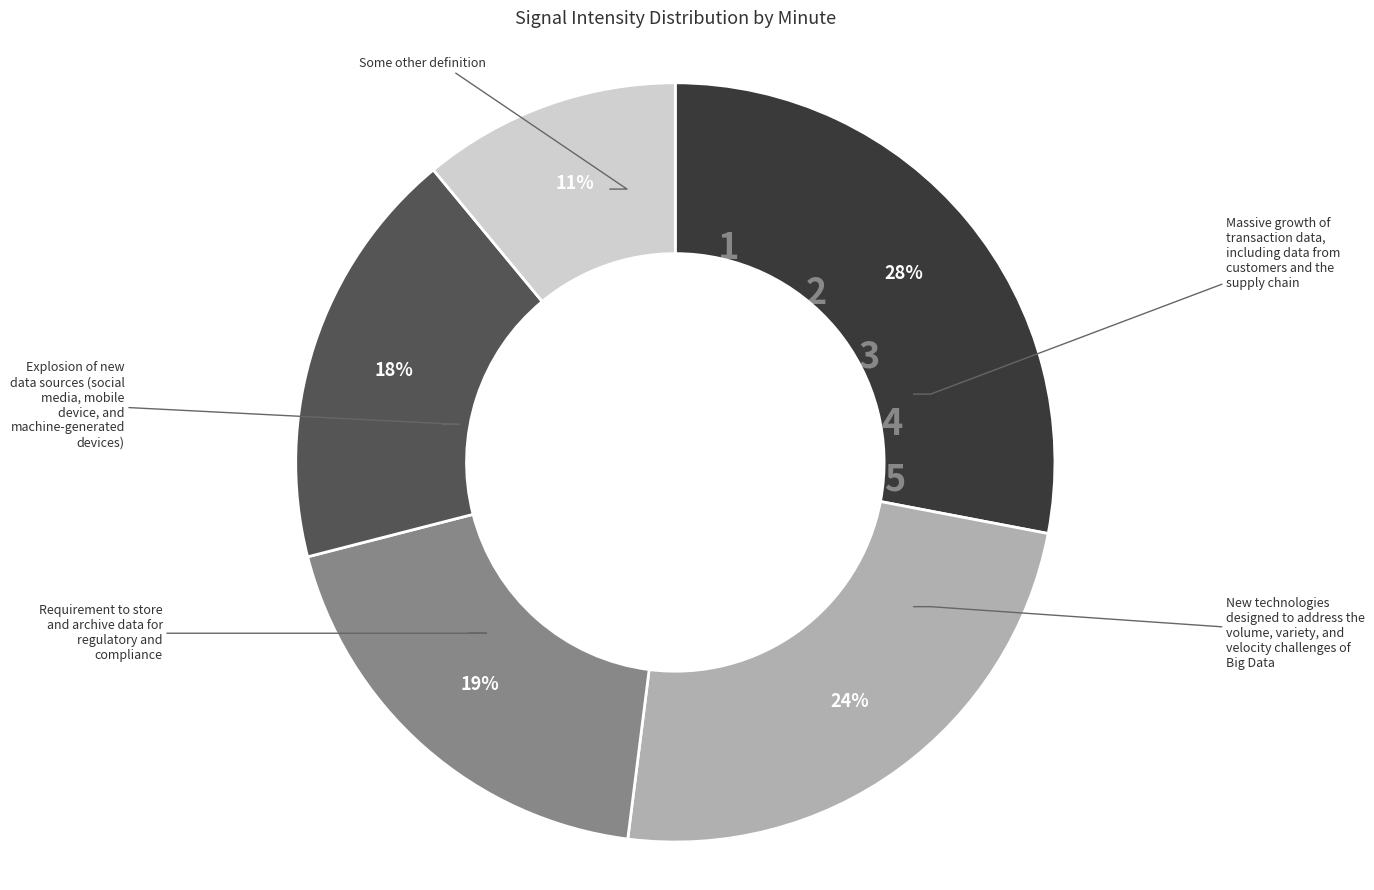

To the nearest percent, what is the difference between the largest and smallest slice percentages?

17%